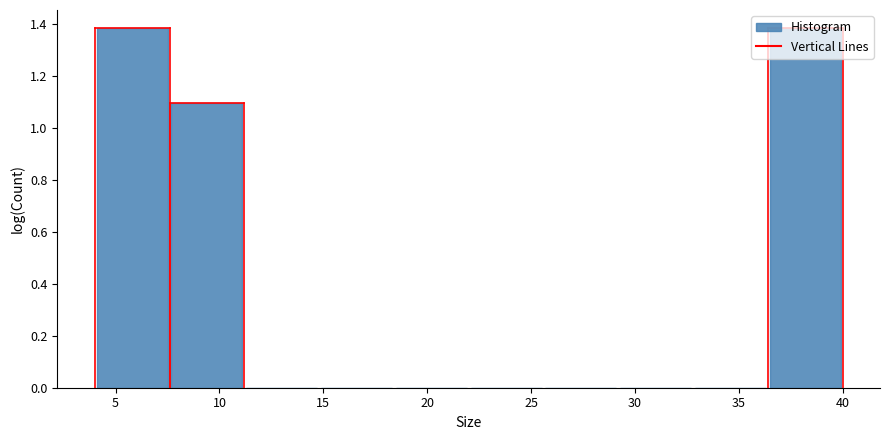

Reading left to right, list every bar in this chart as the range it spans on the x-axis followed by its height. Neither the bar edges nor the heights are printed on the chart, so give them approximately, as read against the axes.

4.0 to 7.6: 1.38
7.6 to 11.2: 1.10
11.2 to 14.8: 0
14.8 to 18.4: 0
18.4 to 22.0: 0
22.0 to 25.6: 0
25.6 to 29.2: 0
29.2 to 32.8: 0
32.8 to 36.4: 0
36.4 to 40.0: 1.38